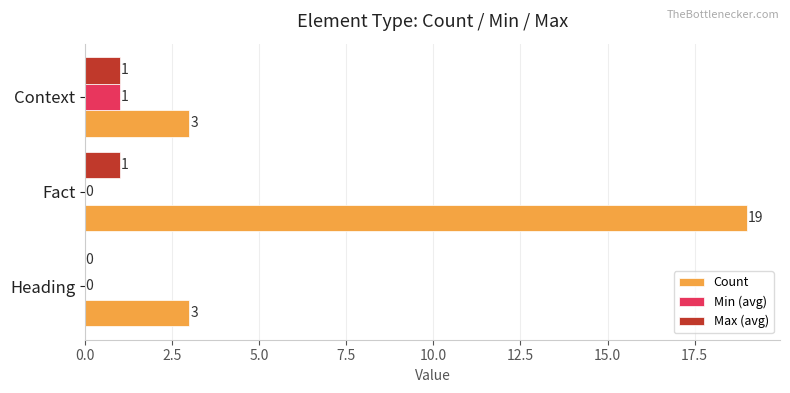

How many data points in Count are above 3?

1